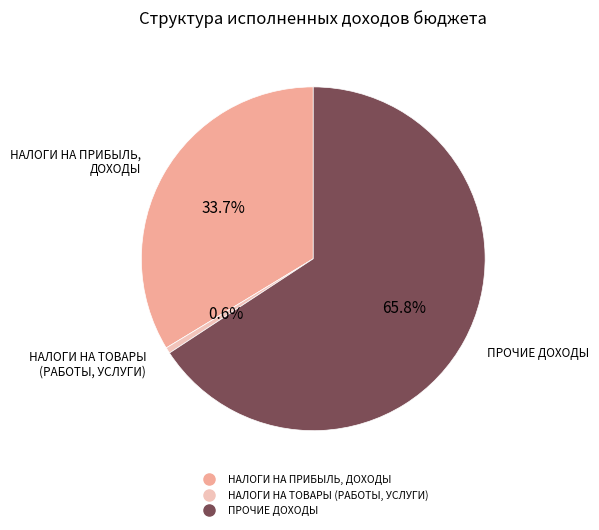

Does any single category account for the majority?

Yes